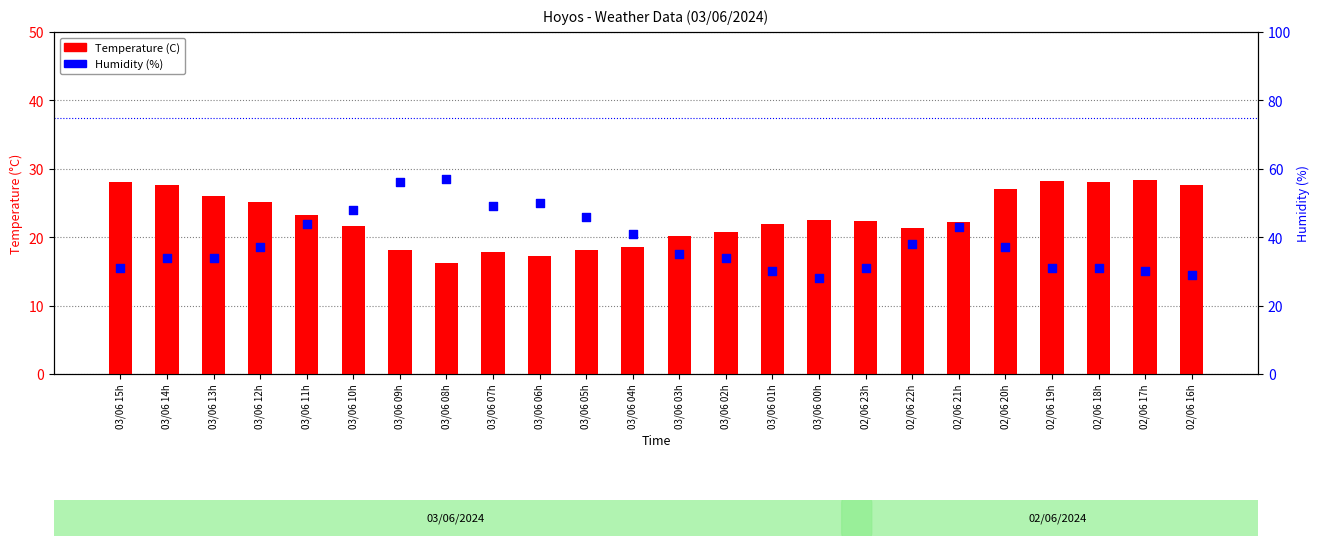

Which series reaches the maximum Y coordinate?

Humidity (%)